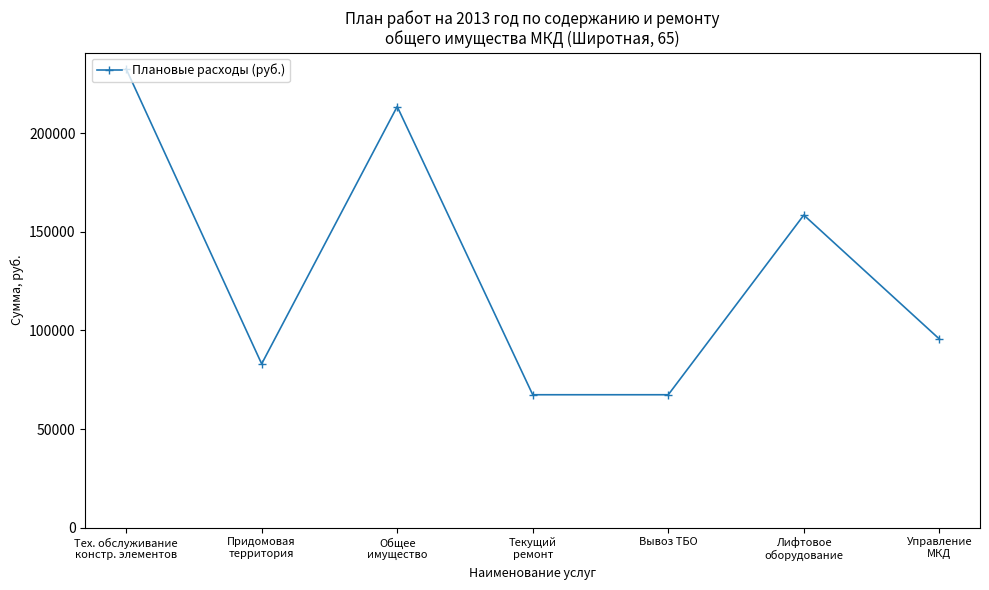

The chart shows a value of 213470 at Общее
имущество. True or false?

True